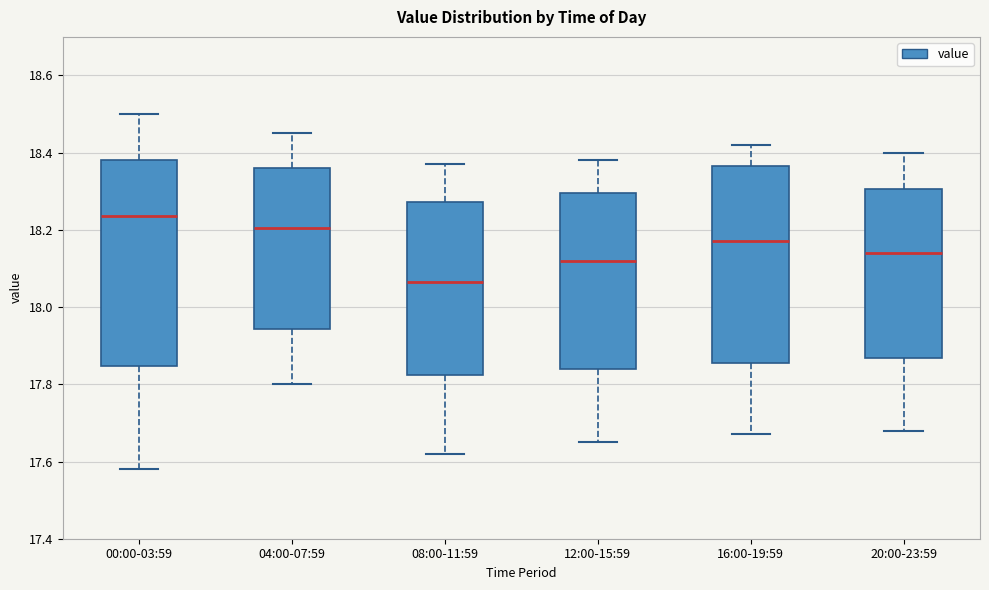

Which box is the tallest, from its lower edge to its upper edge?

00:00-03:59